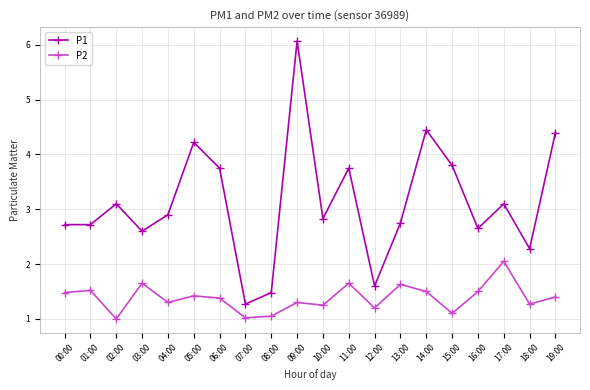

What is the difference between the highest and lowest values at 01:00?

1.2